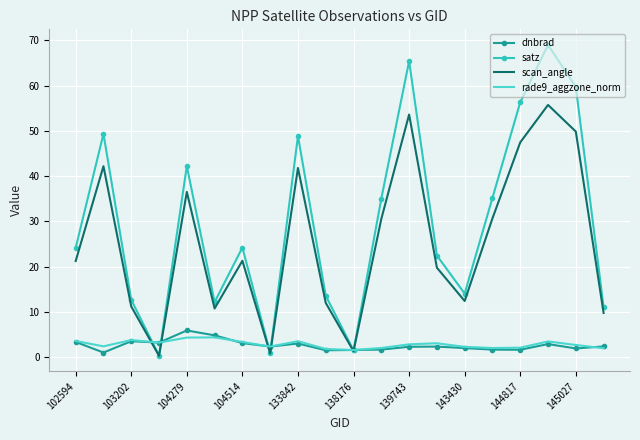

What are all the series names shown in the legend?

dnbrad, satz, scan_angle, rade9_aggzone_norm